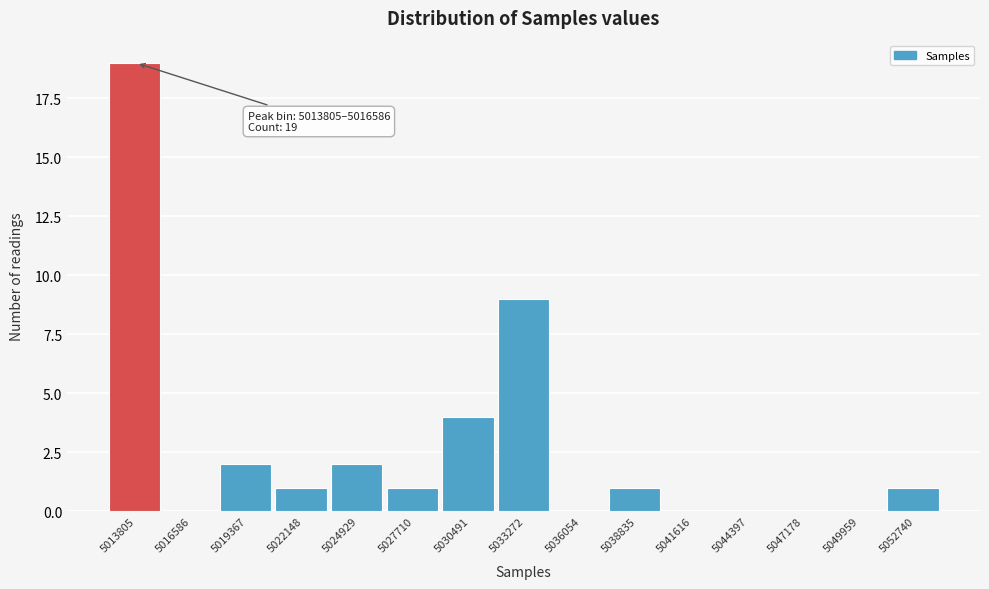

Reading left to right, extract all data points from this chart.

5013805=19	5016586=0	5019367=2	5022148=1	5024929=2	5027710=1	5030491=4	5033272=9	5036054=0	5038835=1	5041616=0	5044397=0	5047178=0	5049959=0	5052740=1